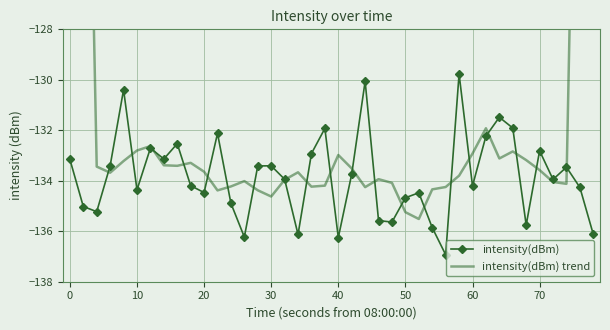

In intensity(dBm), how many points are lower than both neighbors (excluding endpoints)?

12